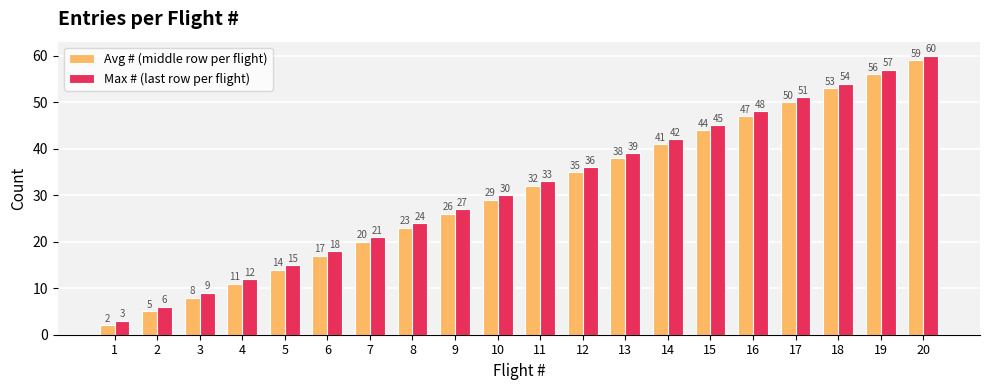

What is the smallest value displayed?

2